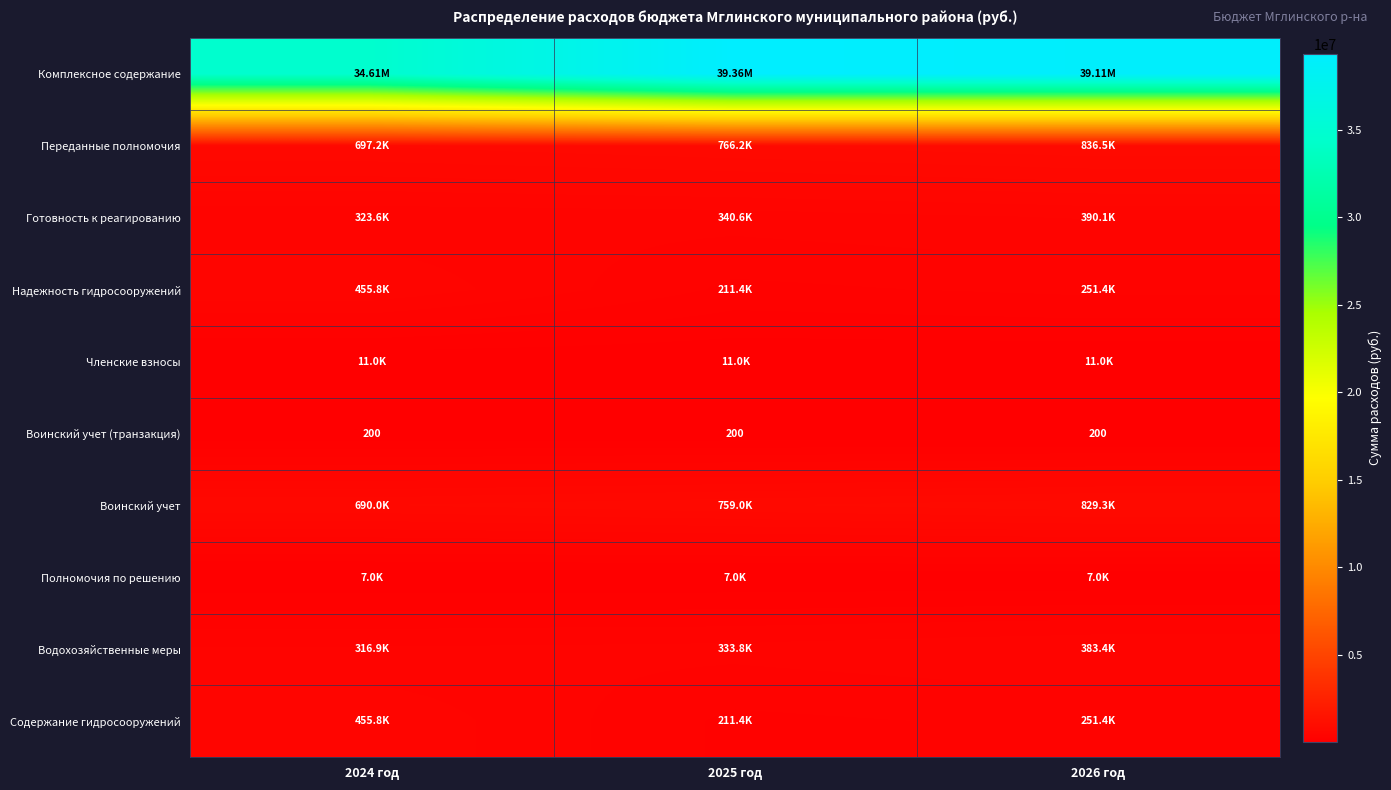

At 2026 год, list the series in order from smallest to largest.

Воинский учет (транзакция), Полномочия по решению, Членские взносы, Надежность гидросооружений, Содержание гидросооружений, Водохозяйственные меры, Готовность к реагированию, Воинский учет, Переданные полномочия, Комплексное содержание